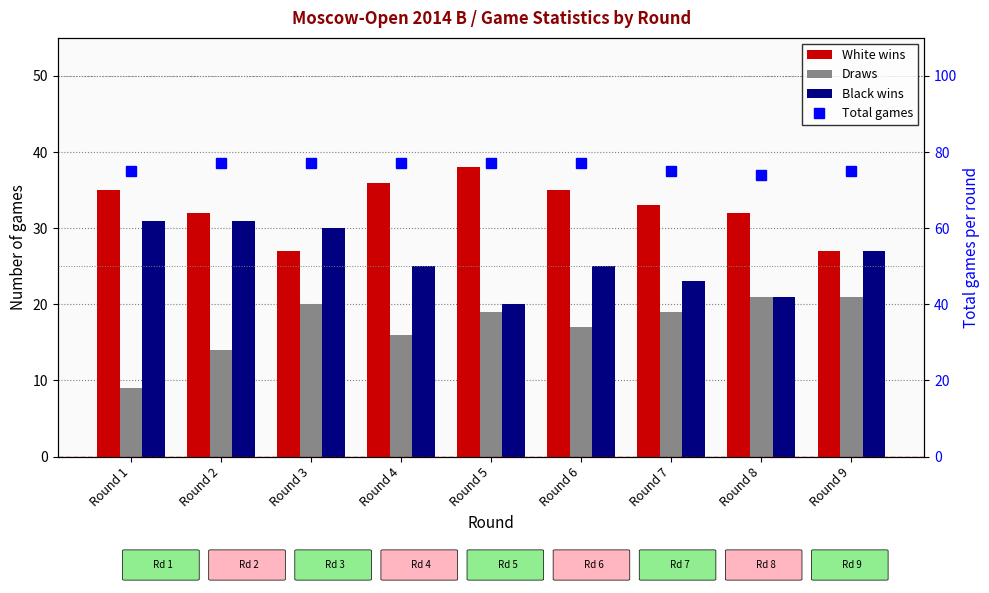

What is the average value of the Total games series?

76